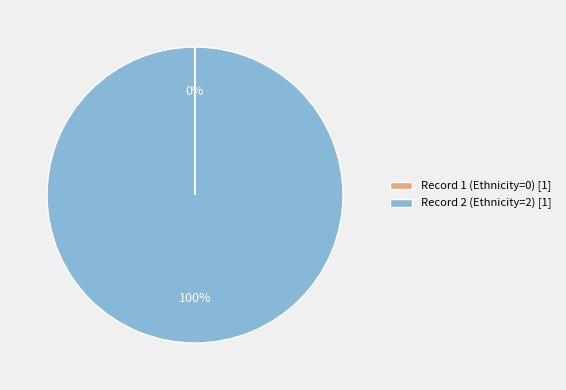

To the nearest percent, what is the difference between the largest and smallest slice percentages?

100%